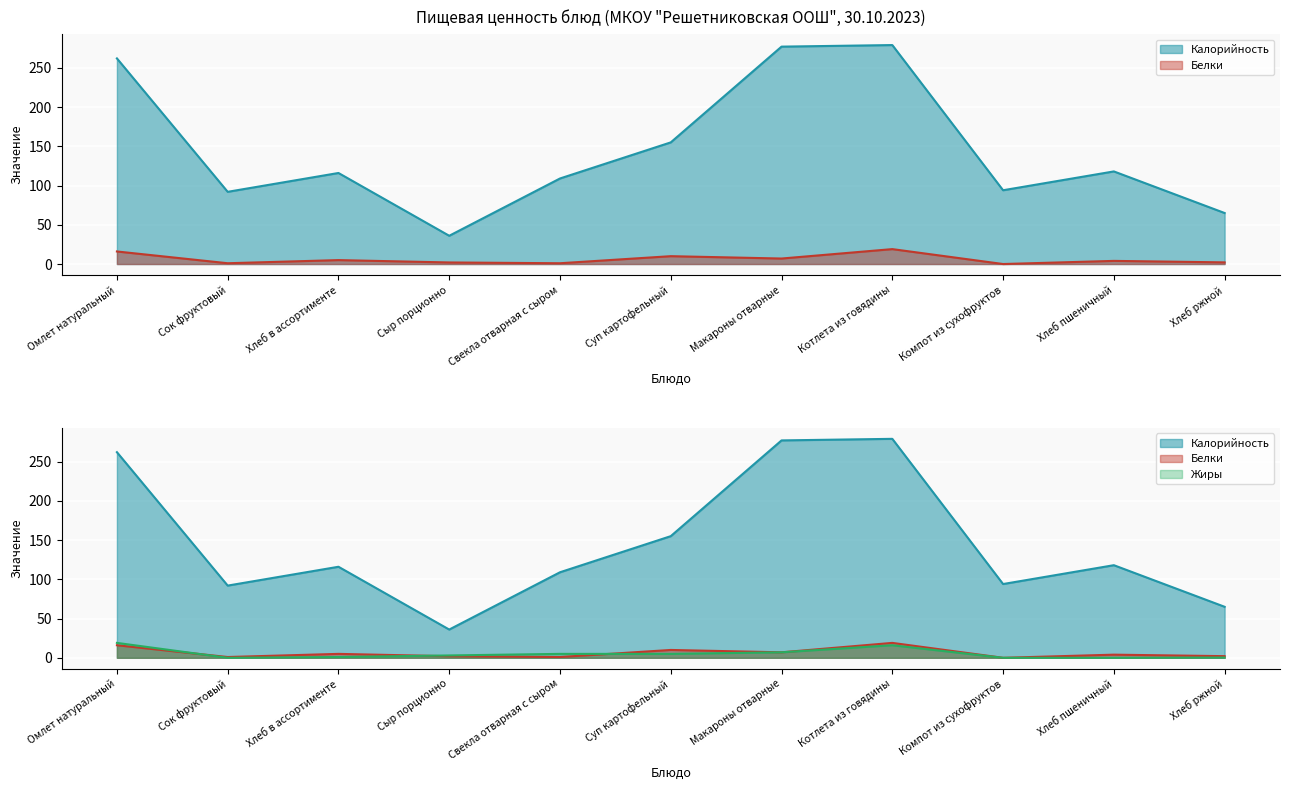

Reading left to right, list all the values displayed in this chart.

Калорийность: 262.0	92.0	116.0	36.0	109.0	155.0	277.0	279.0	94.0	118.0	65.0
Белки: 16.0	1.0	5.0	2.0	1.0	10.0	7.0	19.0	0.0	4.0	2.1
Жиры: 19.0	0.0	1.0	3.0	5.0	5.0	7.0	16.0	0.0	0.0	0.3